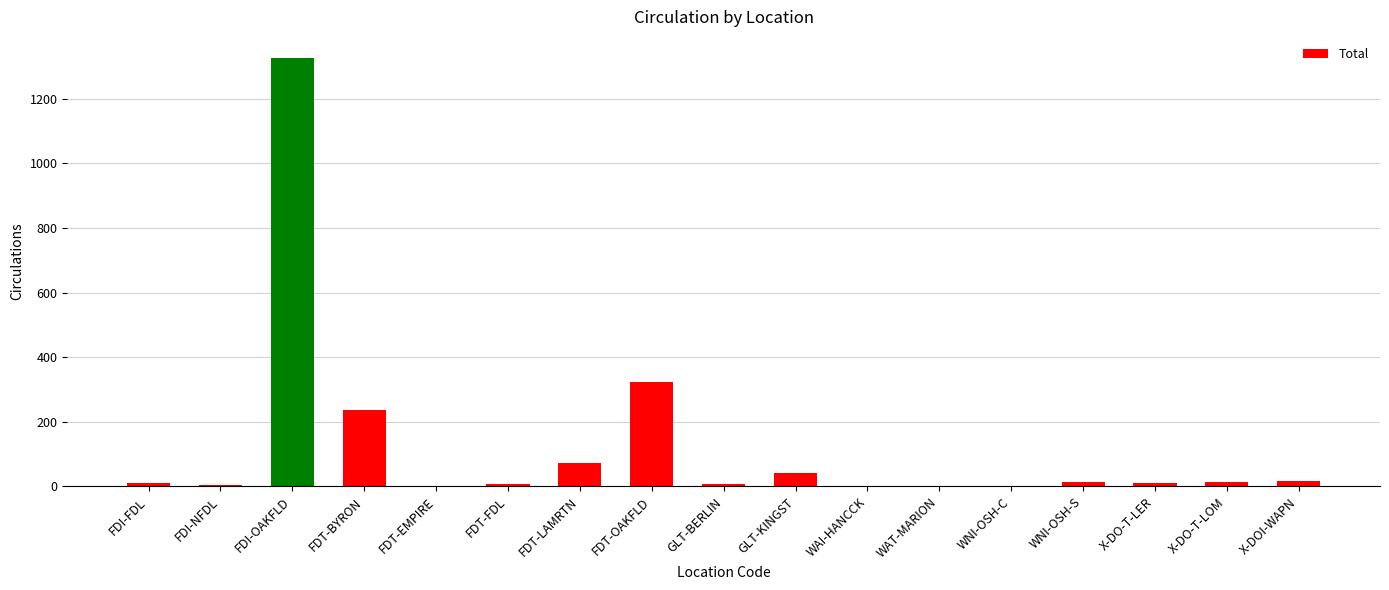

What is the change in value from FDT-EMPIRE to X-DO-T-LOM?

+13